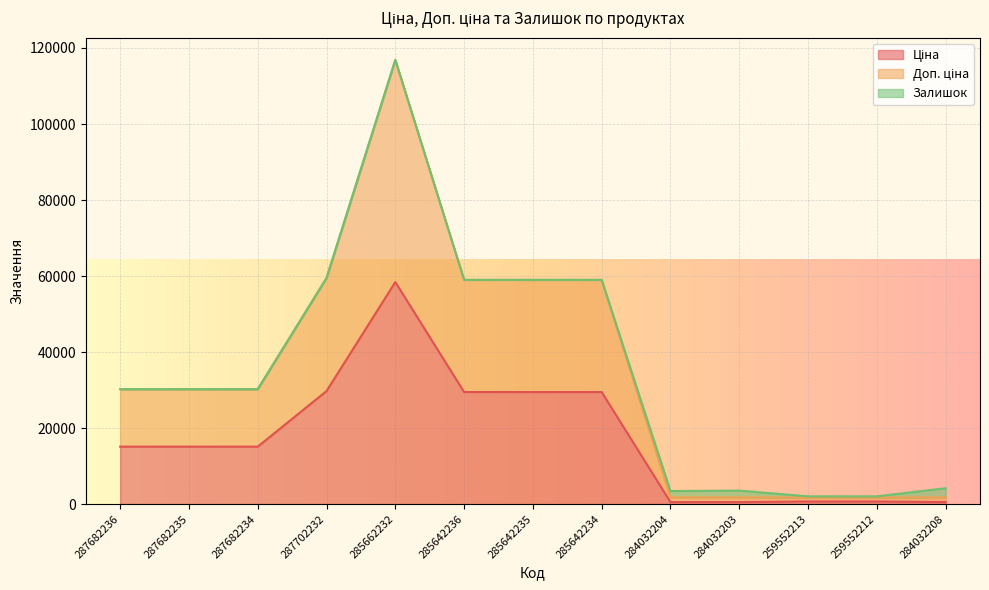

How many values in the Доп. ціна series are below 30240?

5